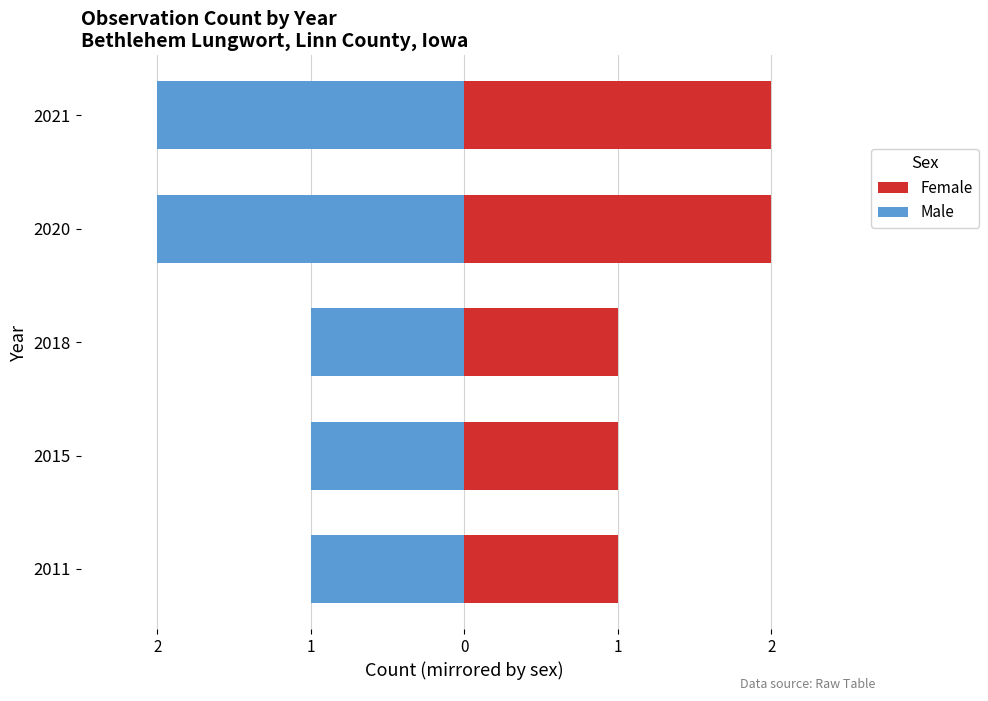

The Male series shows -2 at 2021. True or false?

True